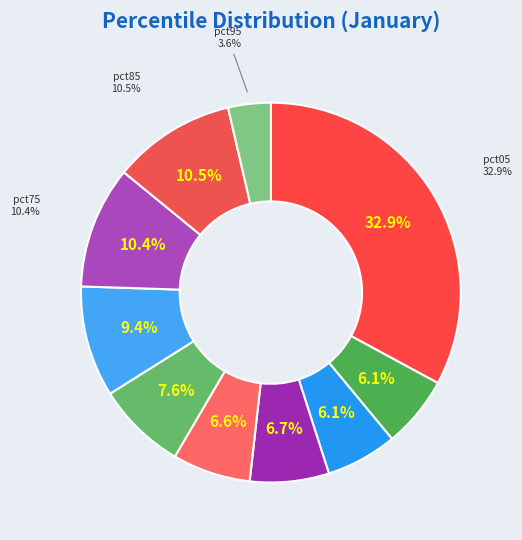

Is there a majority slice in this chart?

No